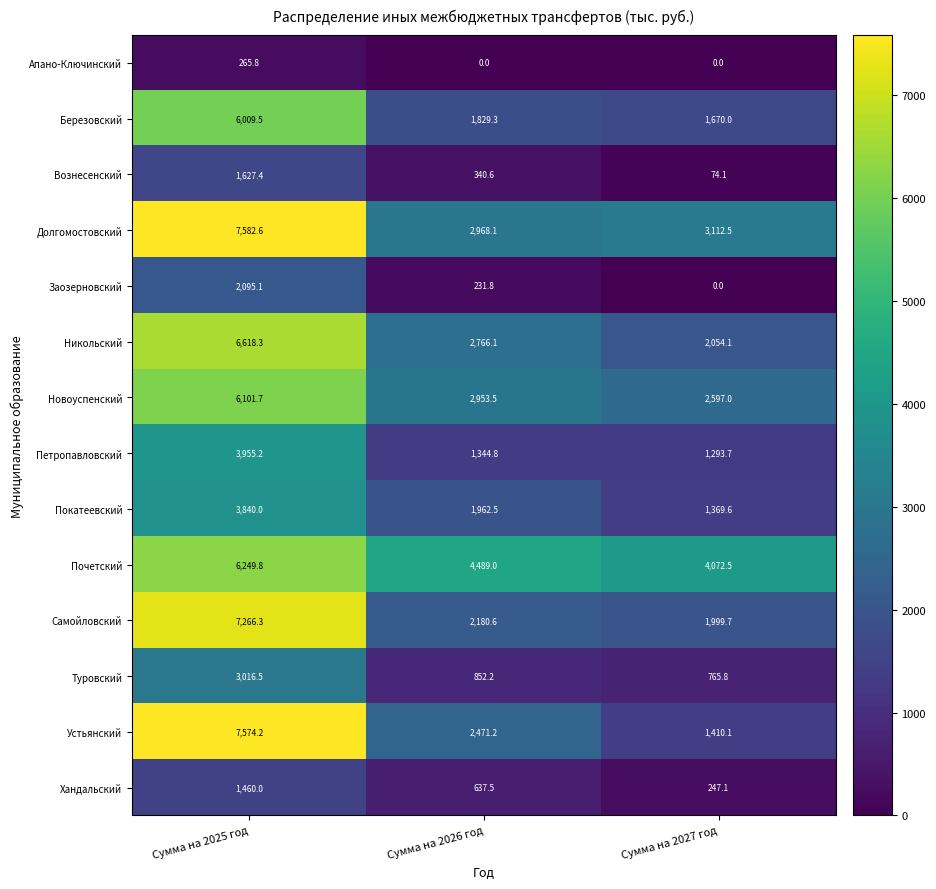

At which label does Самойловский first exceed 2180?

Сумма на 2025 год